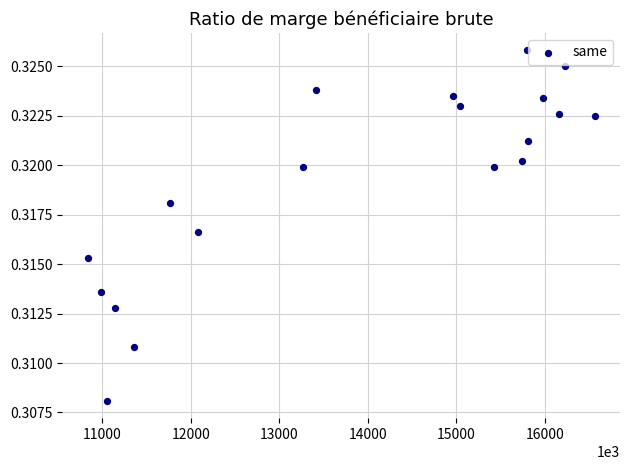

What is the range of X values (max minus min)?

5729314.0